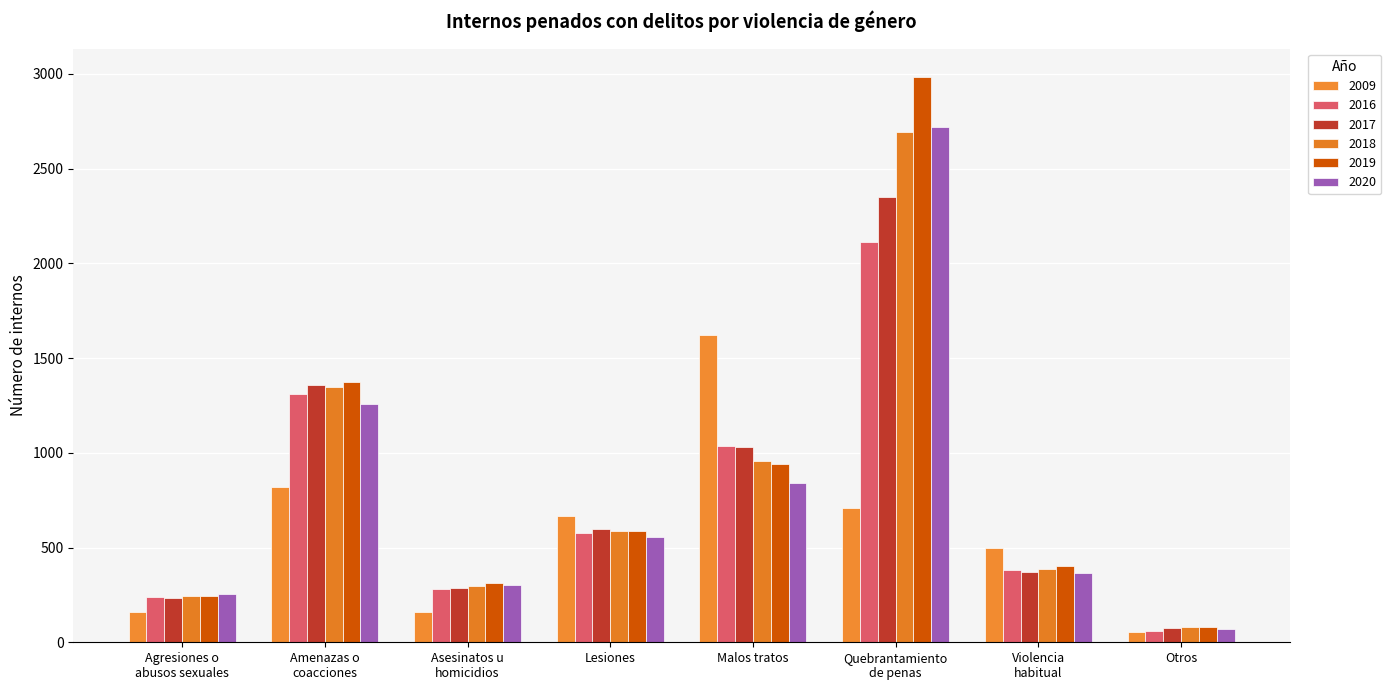

How many data points does each series have?

8